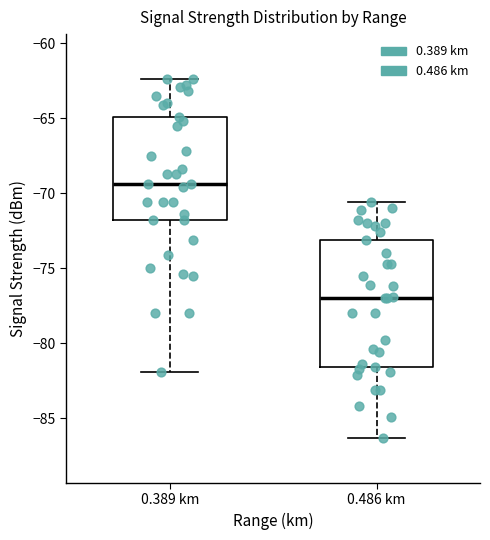

Where is the upper edge of the box for 0.389 km on the y-axis? The values are not printed on the chart, so give them approximately, as read against the axis.

-65.0